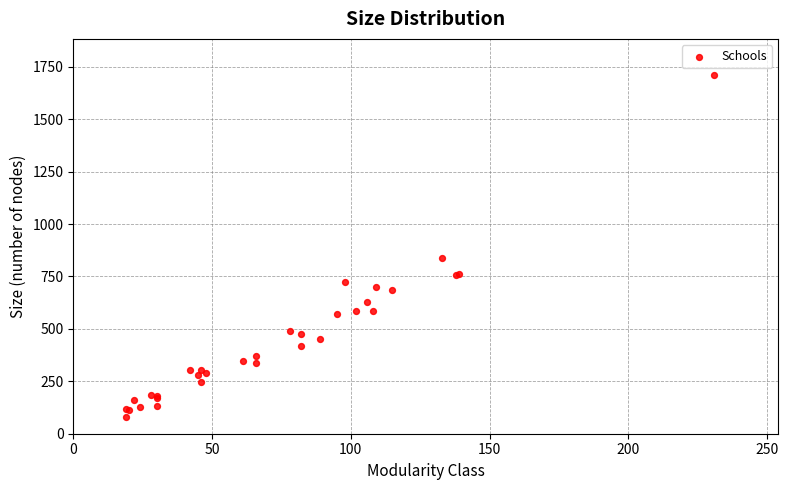

What Y value in the scatter plot is closest to 895?

840